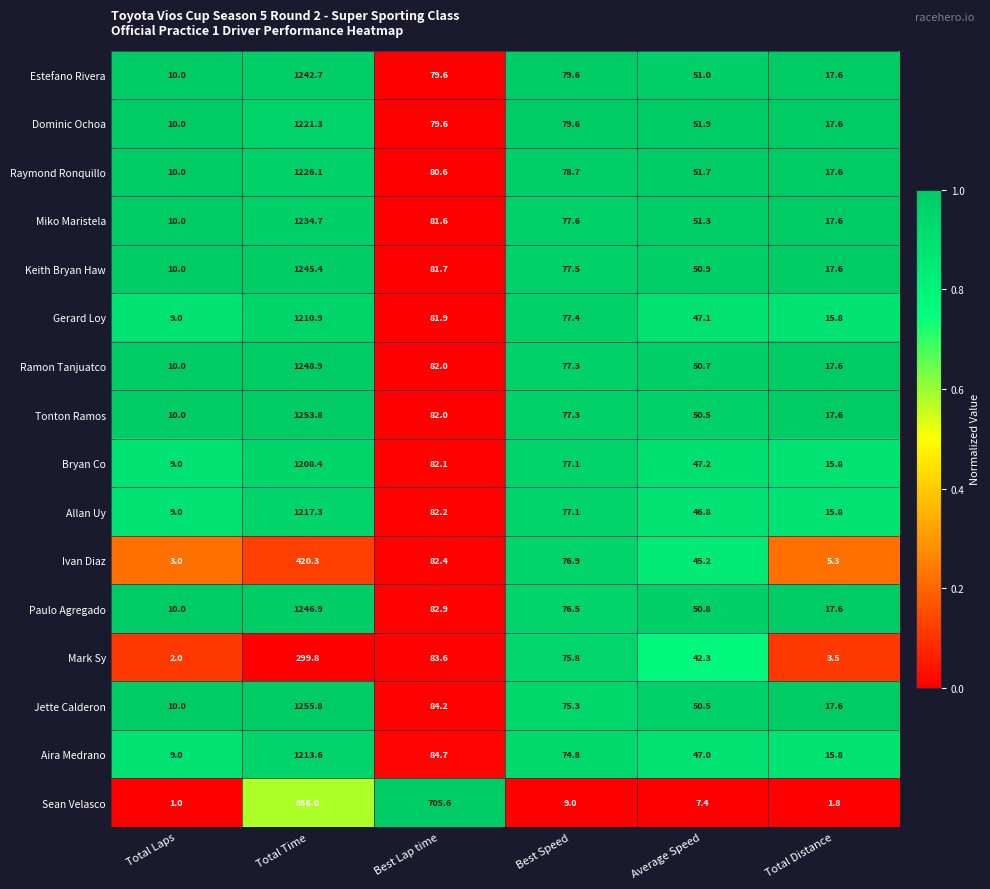

Which series changed the most between Total Laps and Total Time?

Jette Calderon